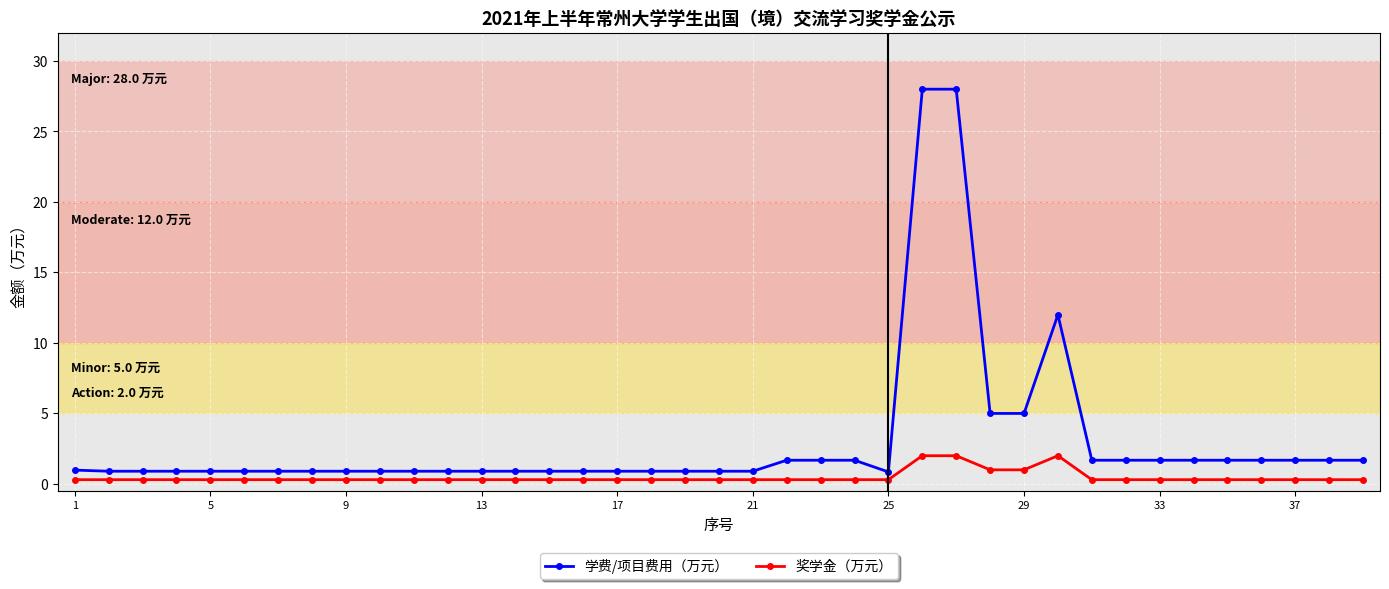

True or false: 学费/项目费用（万元） and 奖学金（万元） intersect in this chart.

False